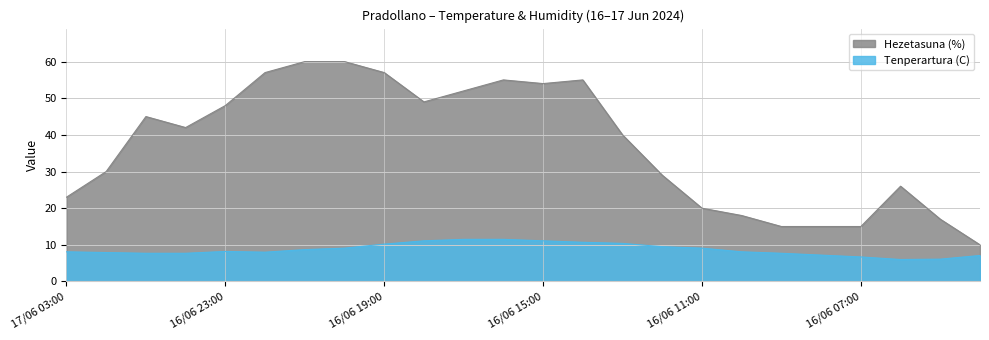

List the series in order of their peak value, lowest first.

Tenperartura (C), Hezetasuna (%)